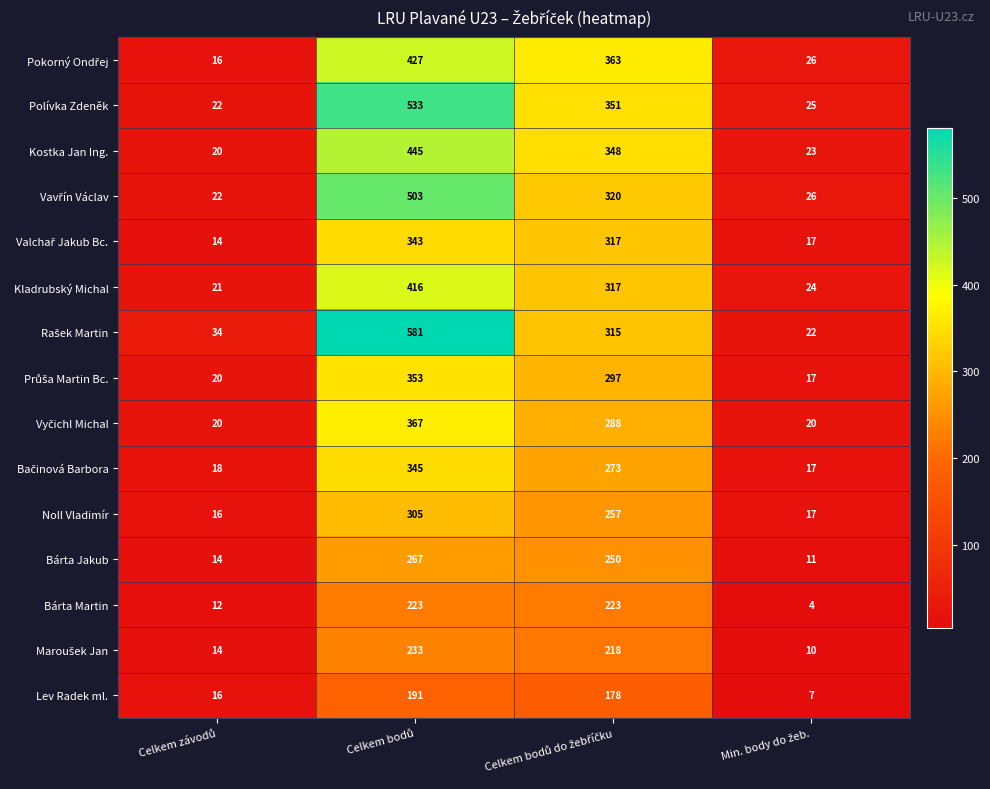

What is the sum of all Bárta Martin values?

462